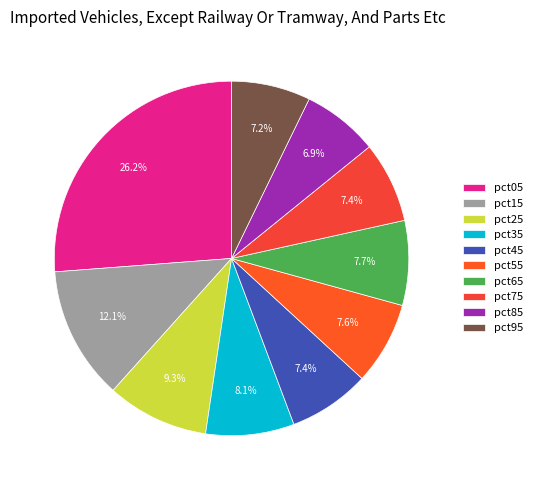

Is pct05 the majority of the pie?

No